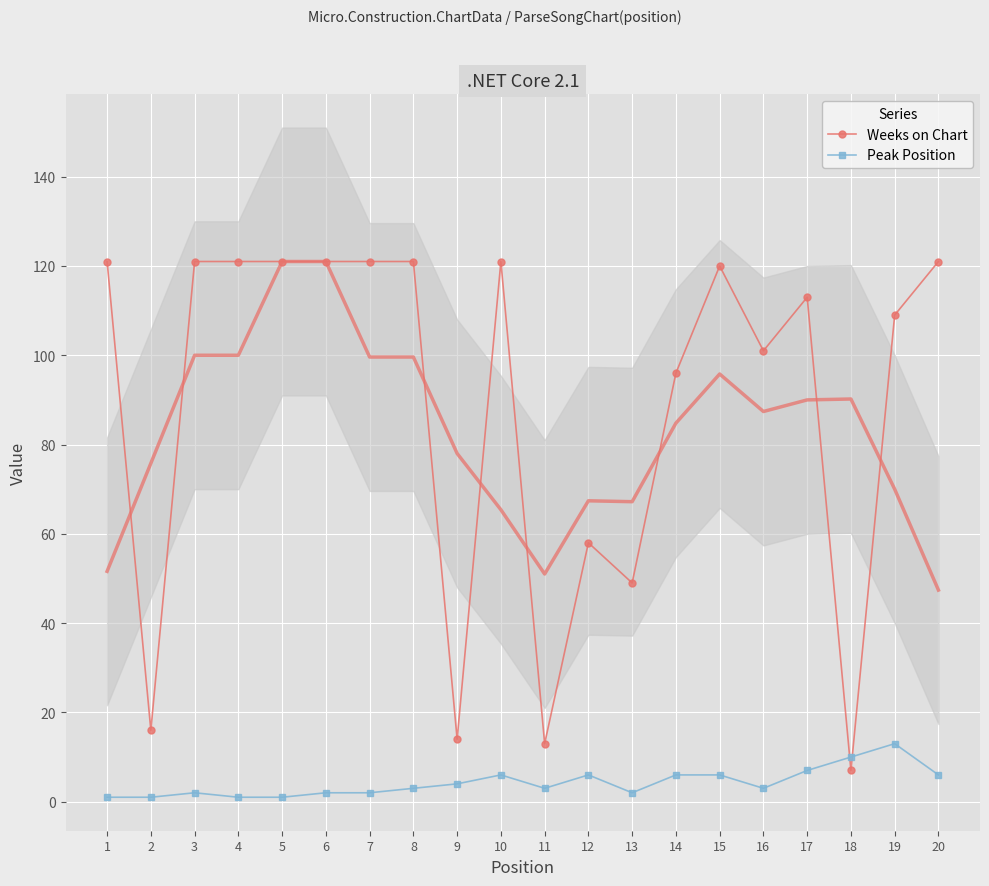

What is the total value across all series at 9?

18